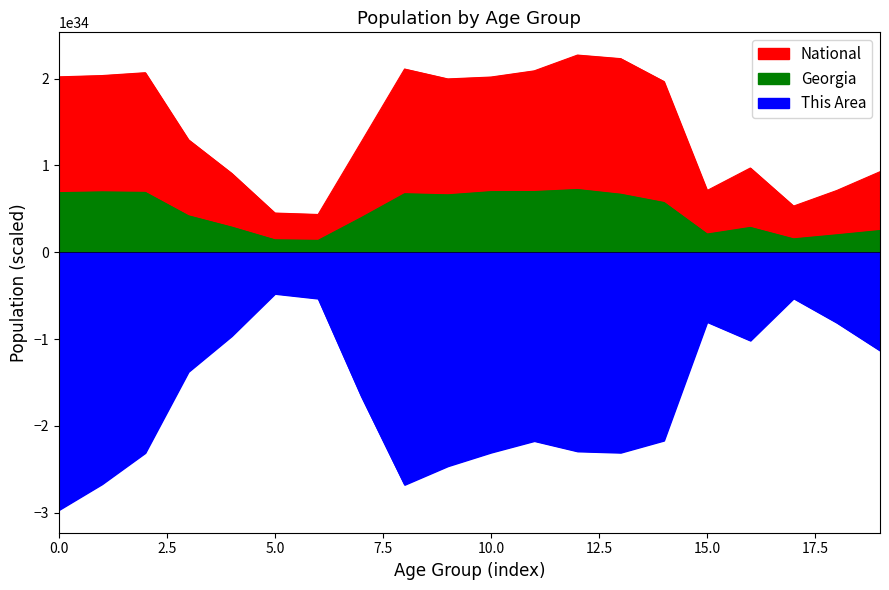

Which series has the largest total across all categories?

National